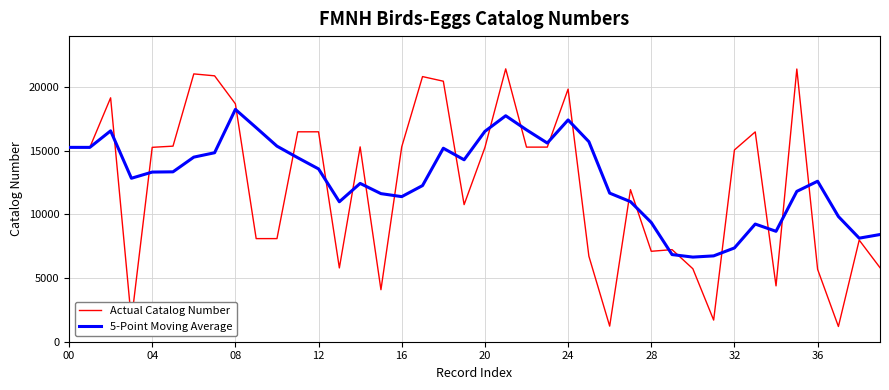

Rank the series by their maximum value, from highest to lowest.

Actual Catalog Number, 5-Point Moving Average